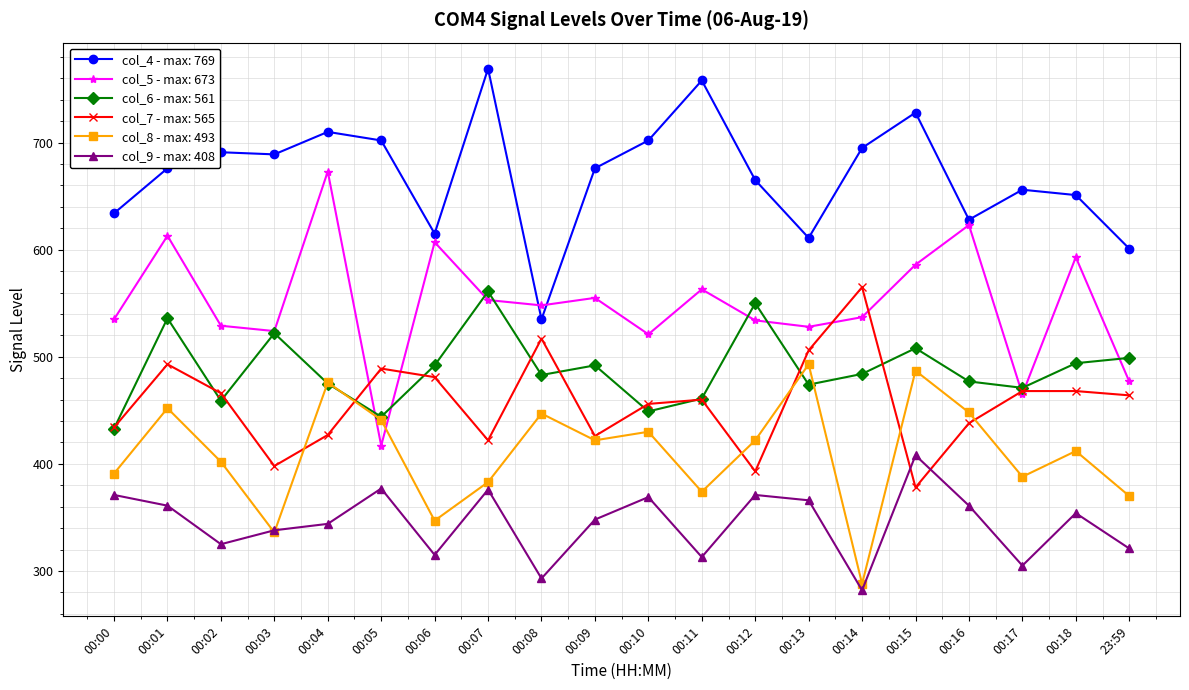

What is the label of the 7th point from the right?

00:13